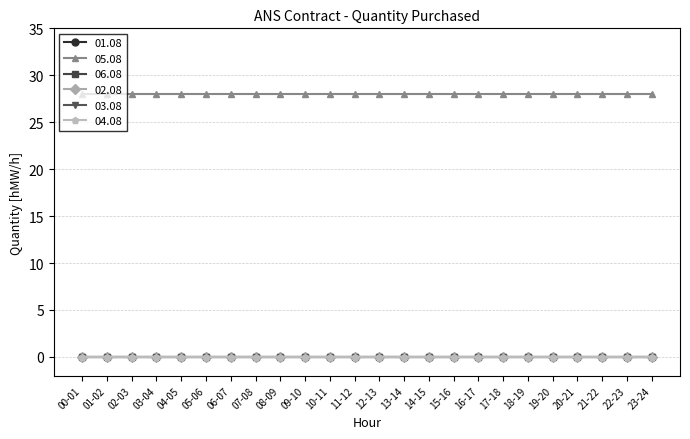

At which category does the chart reach its peak across all series?

00-01